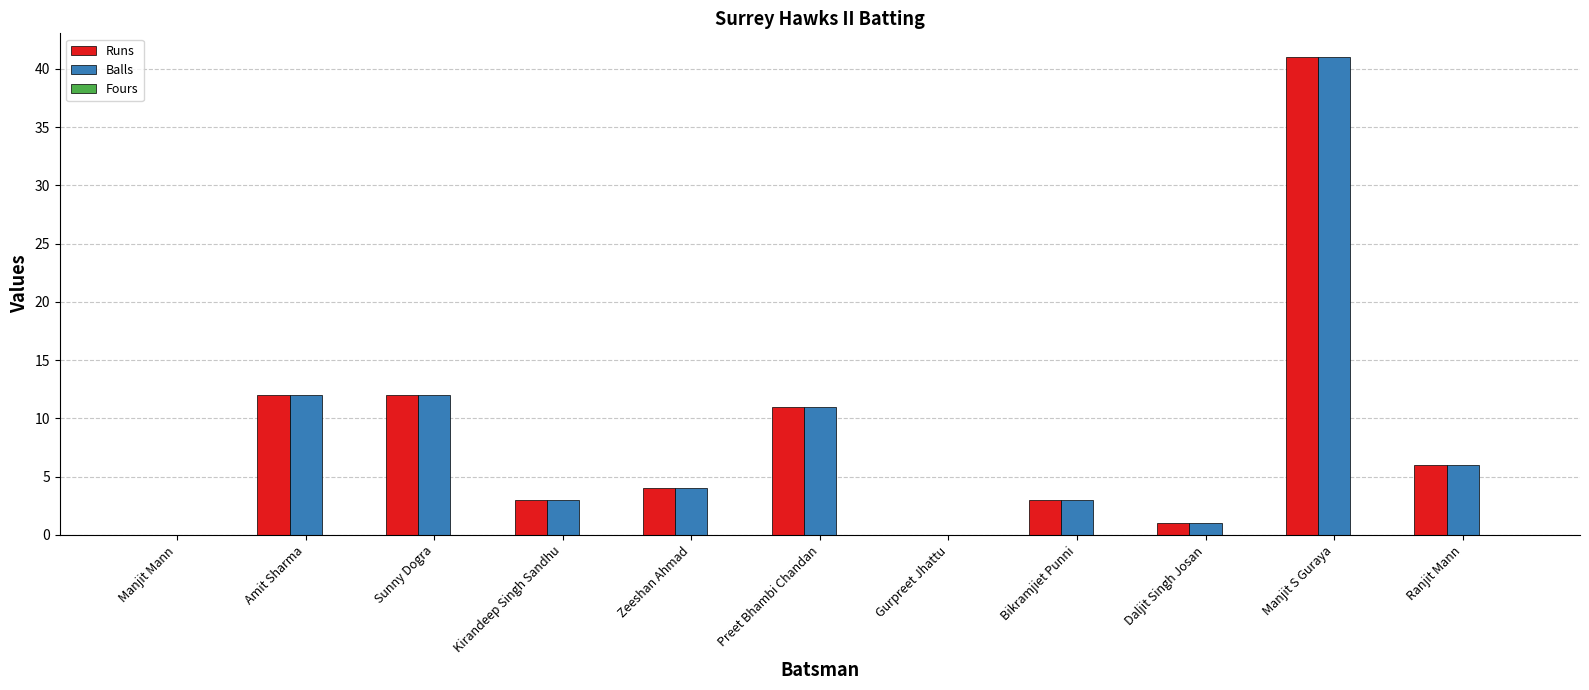

Which category has the highest value in the Balls series?

Manjit S Guraya